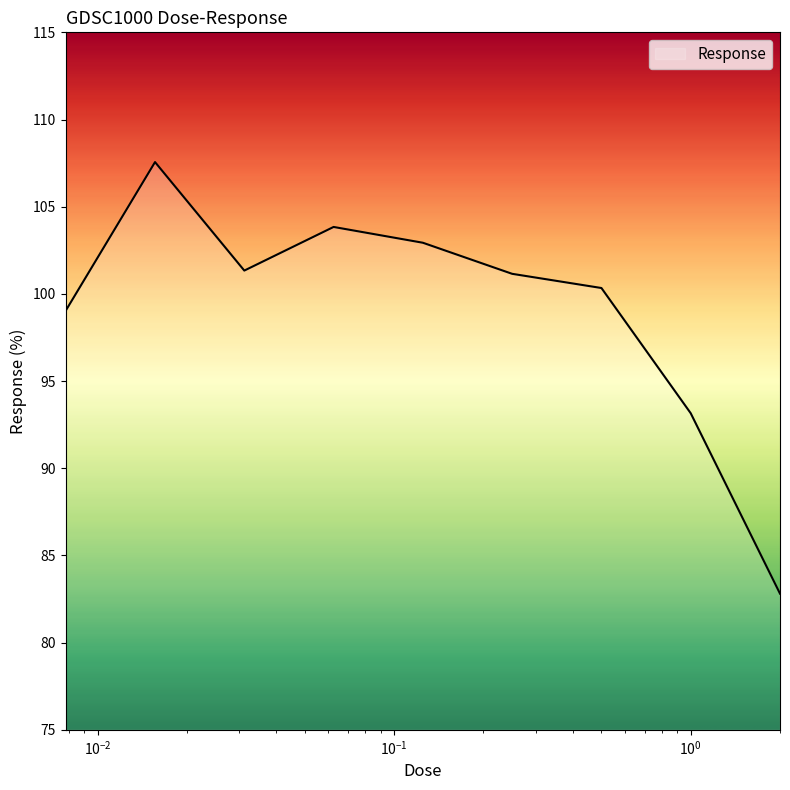

What is the greatest value displayed?

107.6